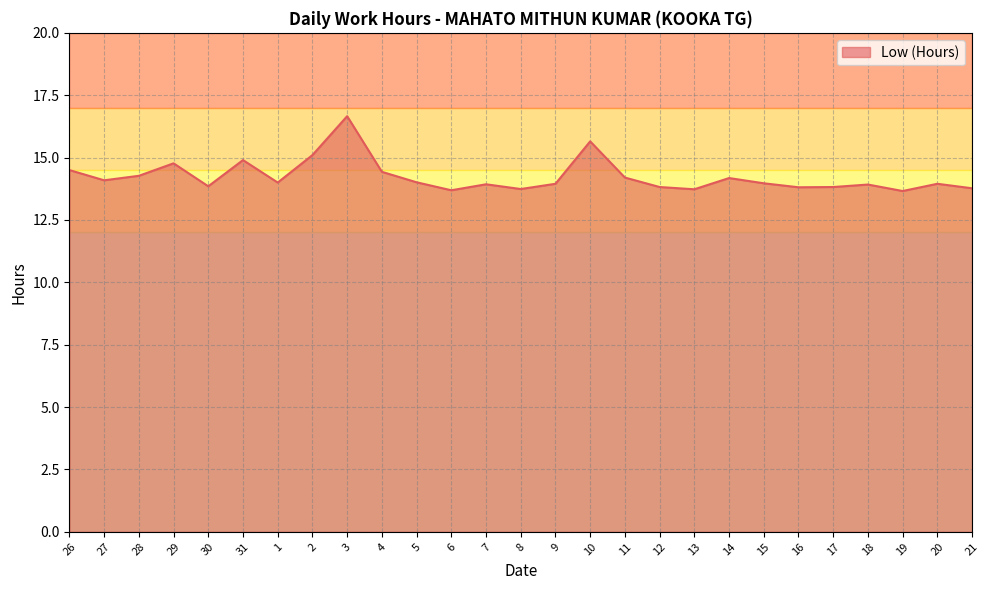

Where is the first local maximum?

29